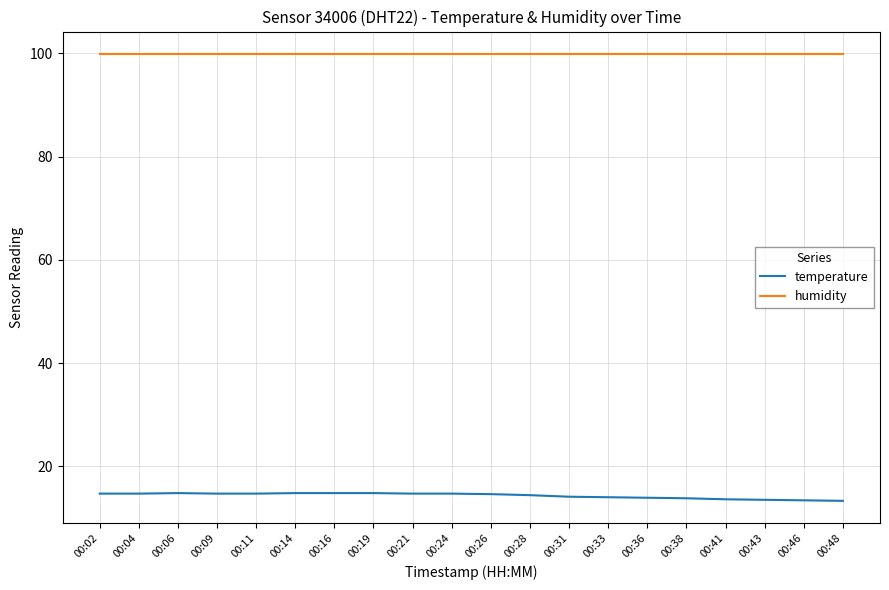

What is the average value of the humidity series?

99.9